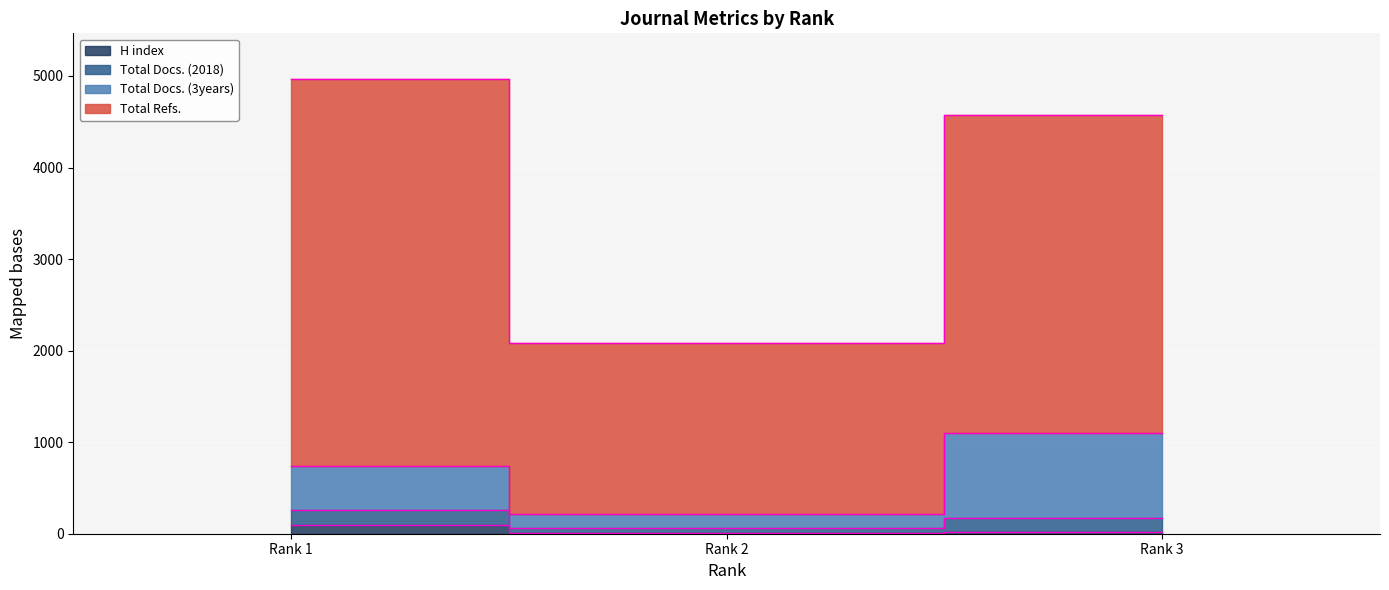

Does the chart display data point markers on the line(s)?

No